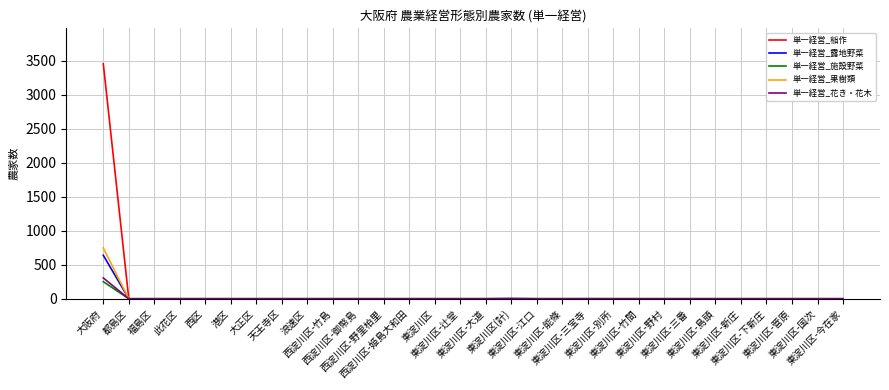

How many lines are shown in the chart?

5